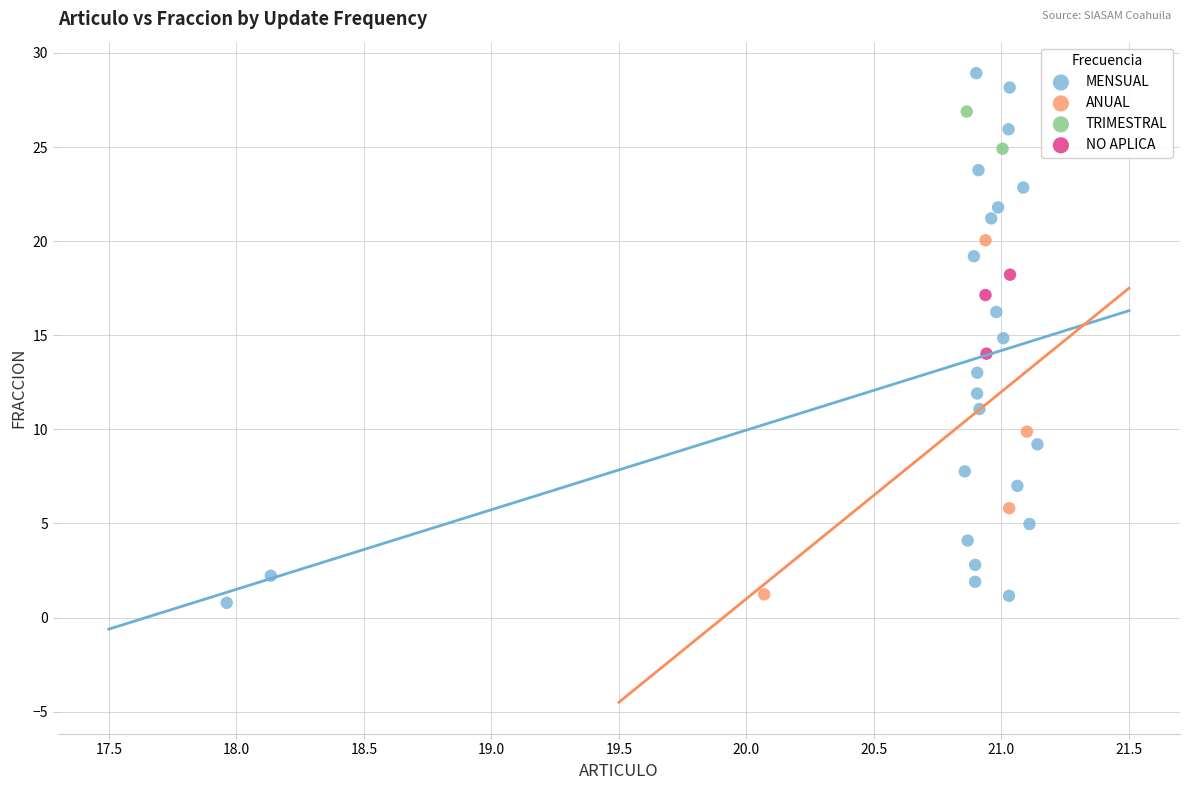

What are all the series names shown in the legend?

MENSUAL, ANUAL, TRIMESTRAL, NO APLICA